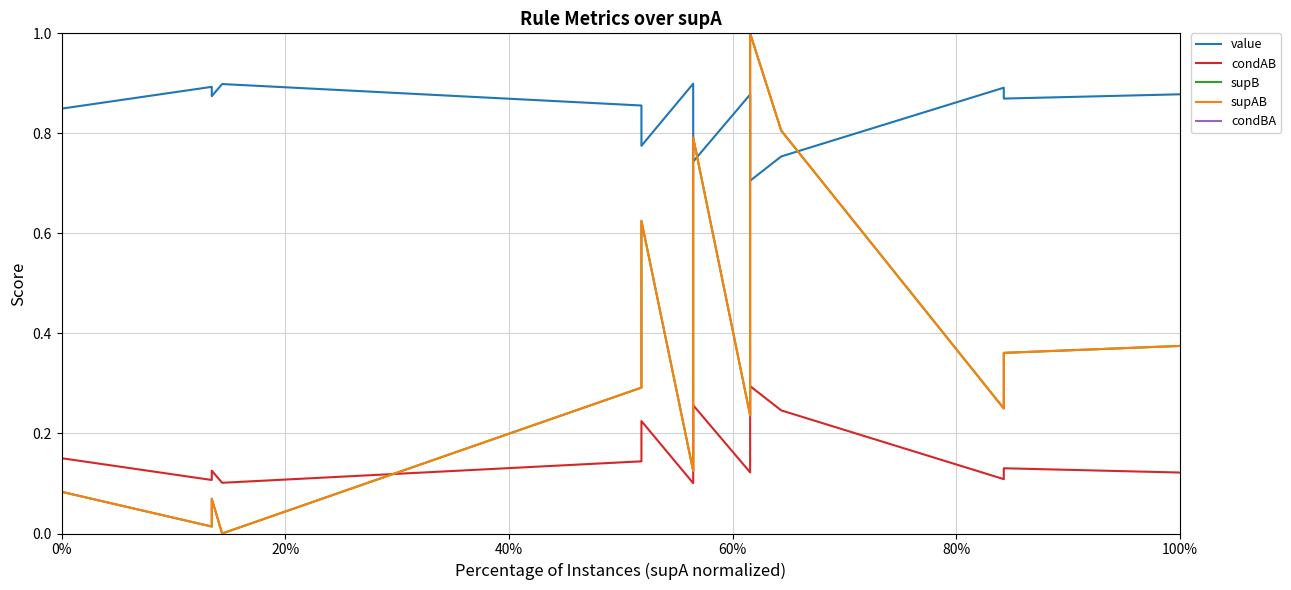

What is the value of the supAB point at the 17th from the left?

0.2